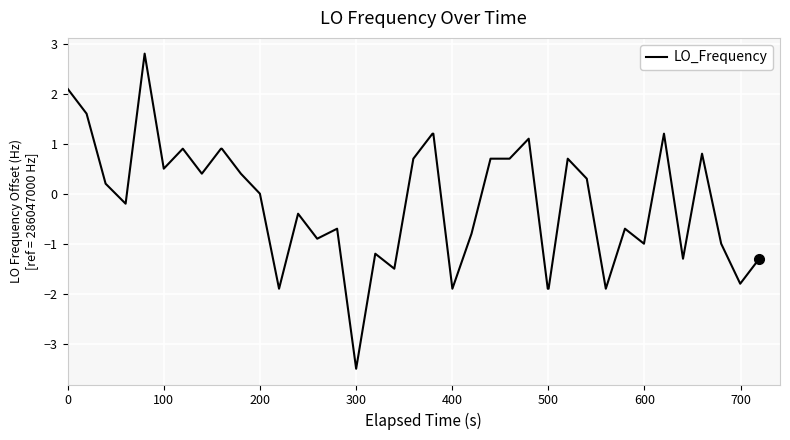

What is the smallest value displayed?

-3.5